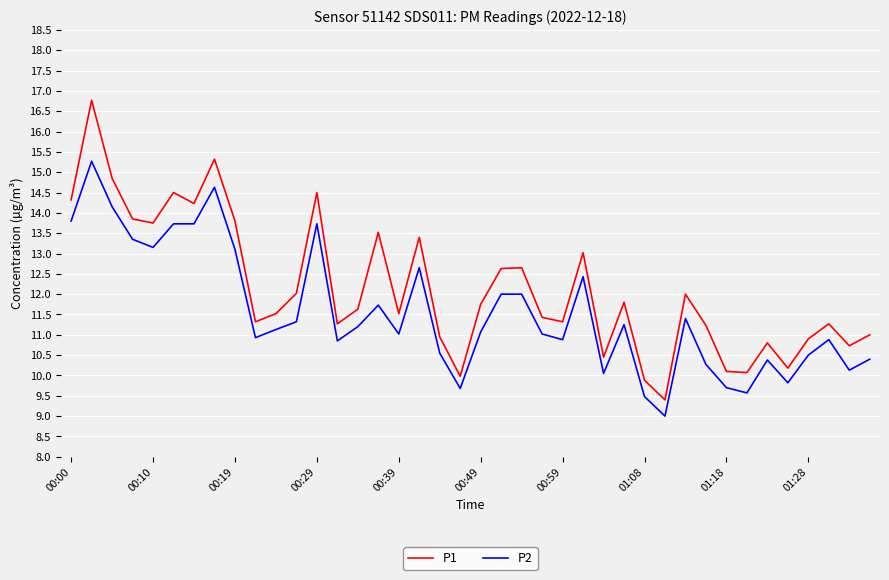

In P1, how many points are lower than both neighbors (excluding endpoints)?

12